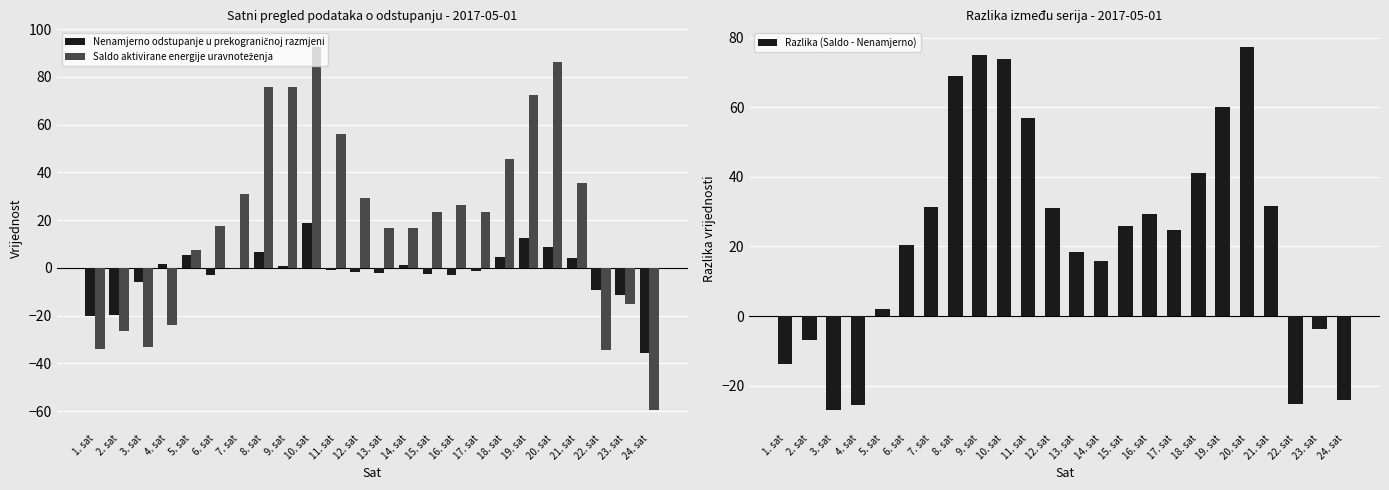

What is the difference between the maximum and minimum values in the Saldo aktivirane energije uravnoteženja series?

152.5